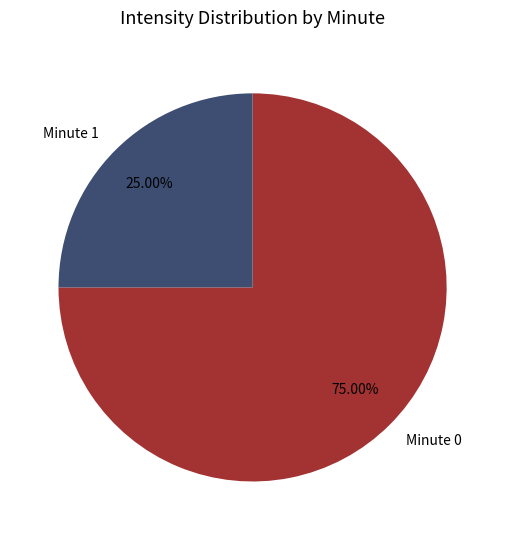

How many slices are in this pie chart?

2